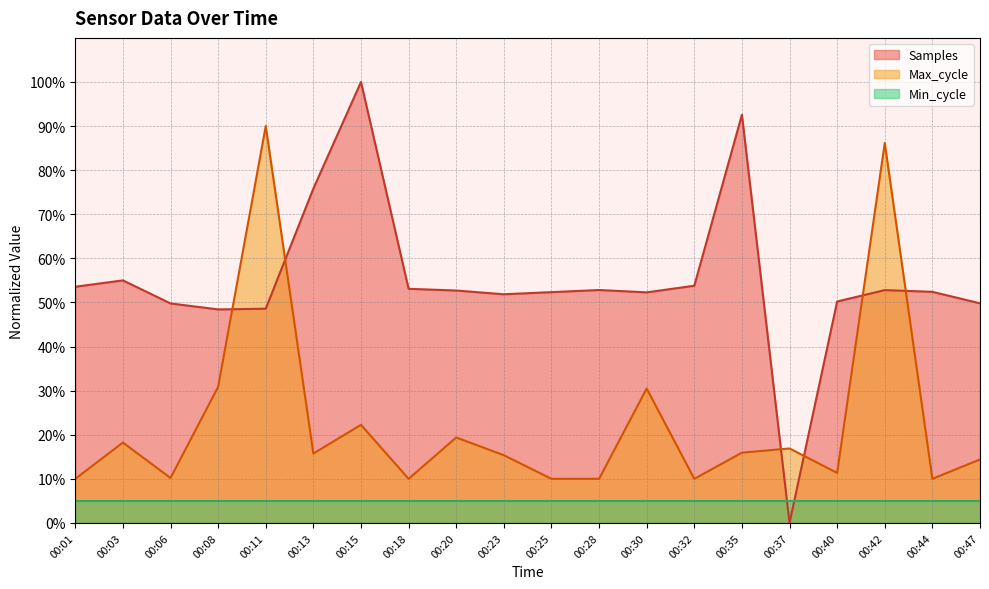

What is the sum of all Samples values?

1097.9